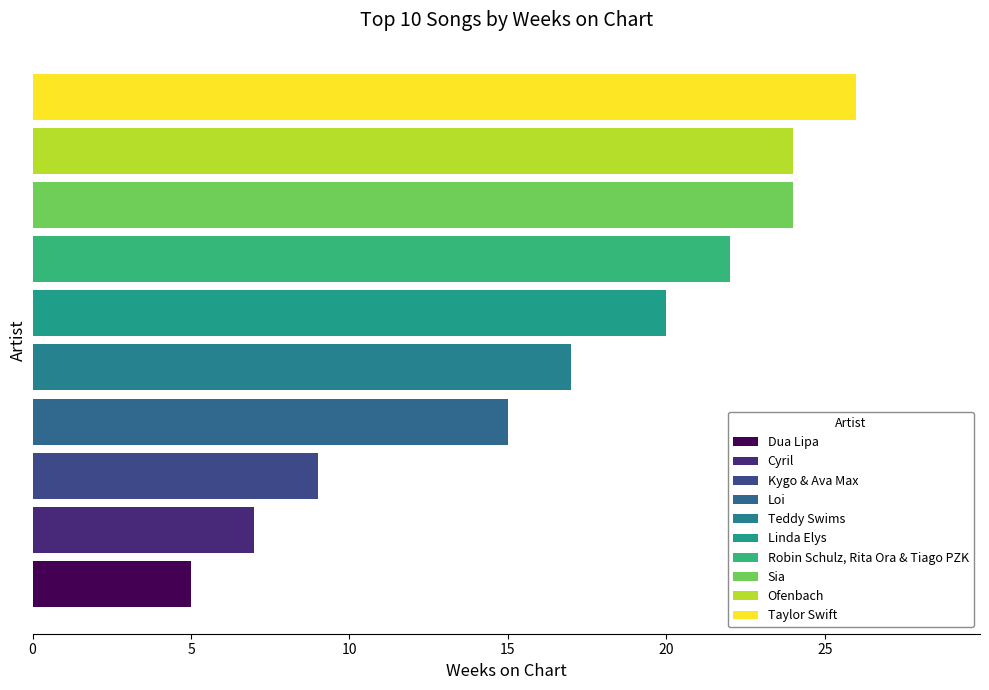

What is the sum of all values?

169